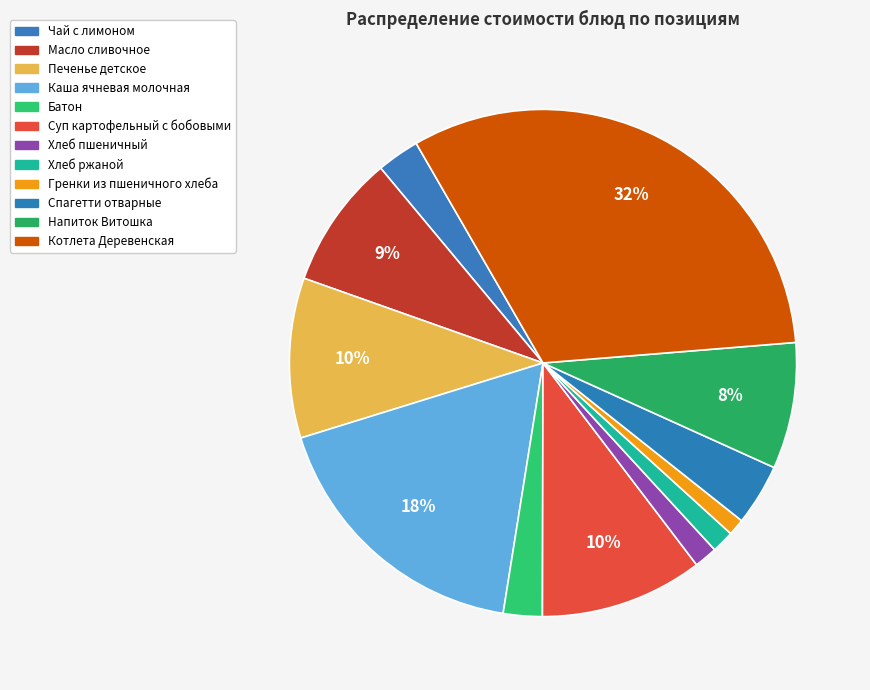

How many slices are in this pie chart?

12